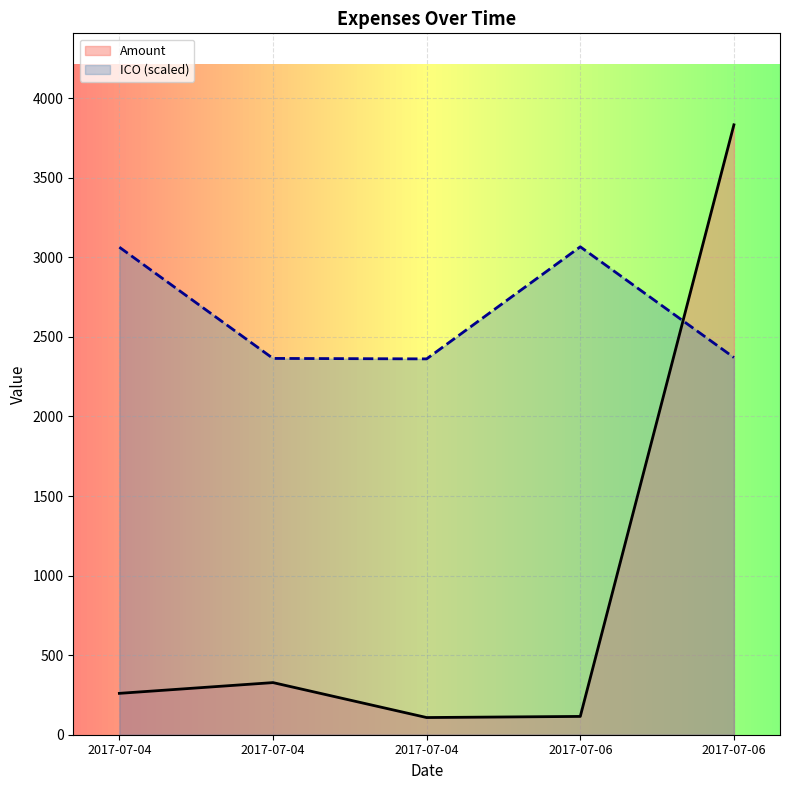

The ICO series shows 937.0 at 2017-07-04. True or false?

False